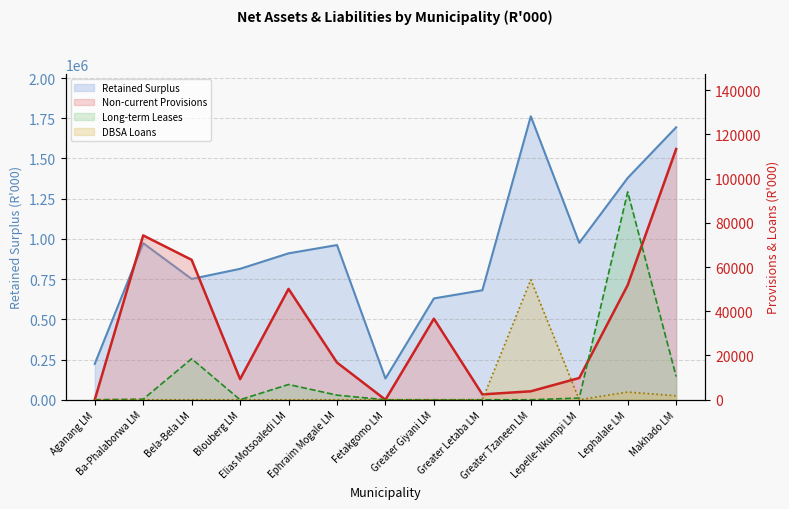

How many lines are shown in the chart?

4